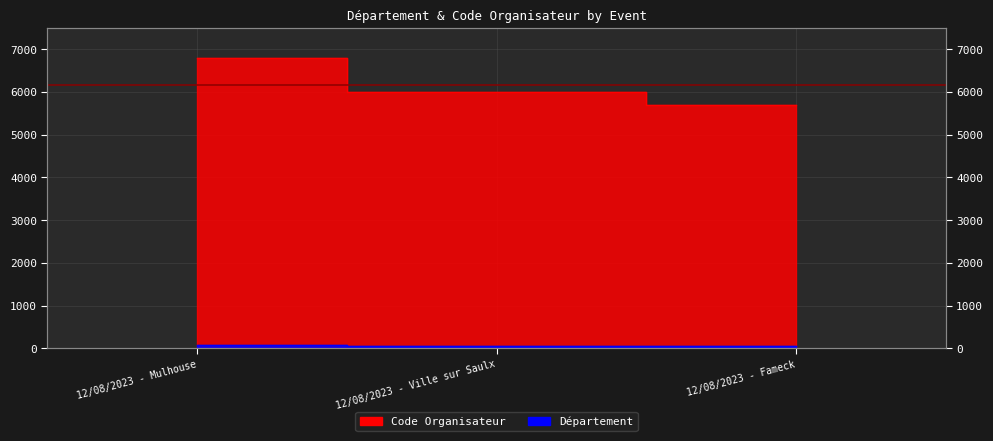

Rank the series by their average value, from highest to lowest.

Code Organisateur, Département